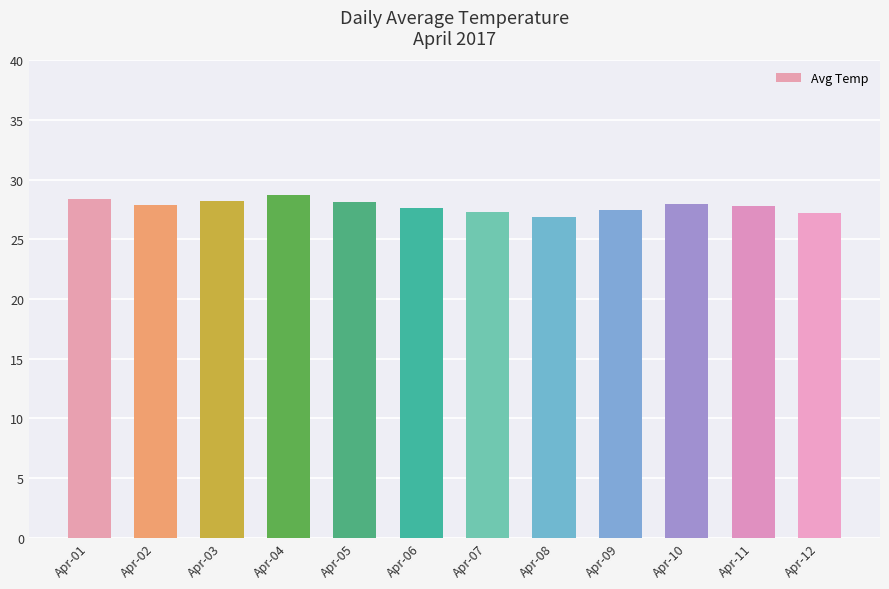

True or false: the data shows 28.2 at Apr-03.

True